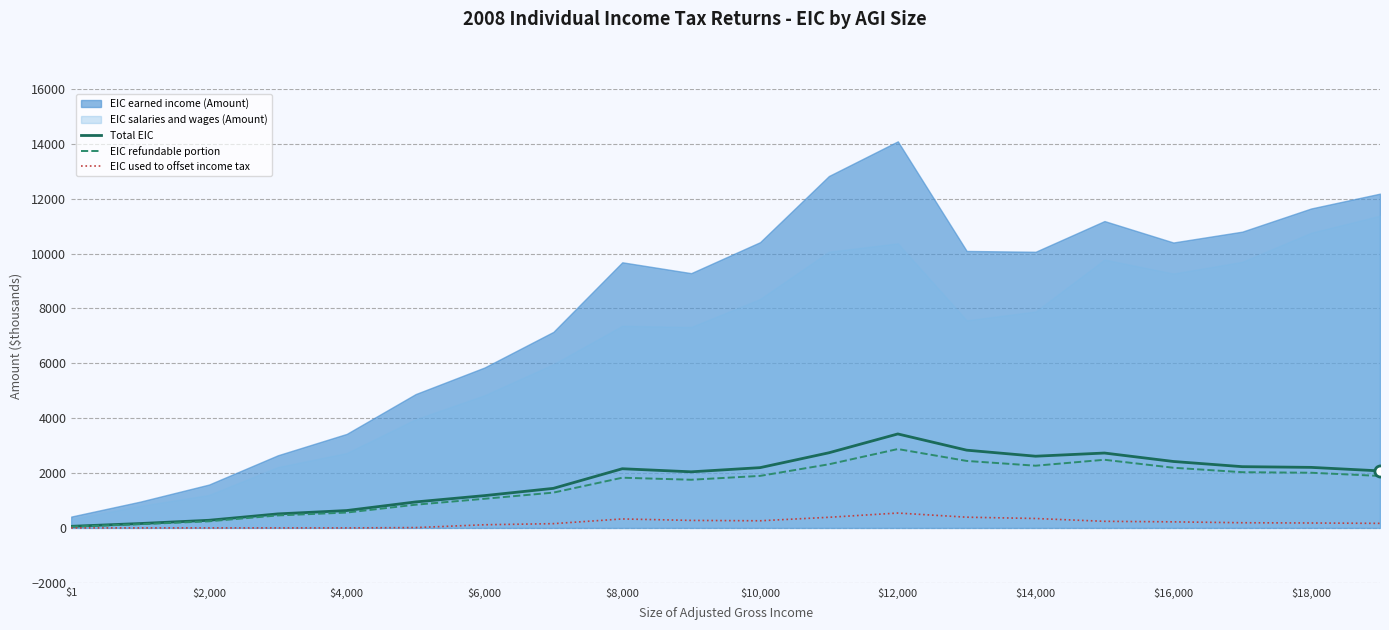

Read the Total EIC value at $18,000.

2206.8